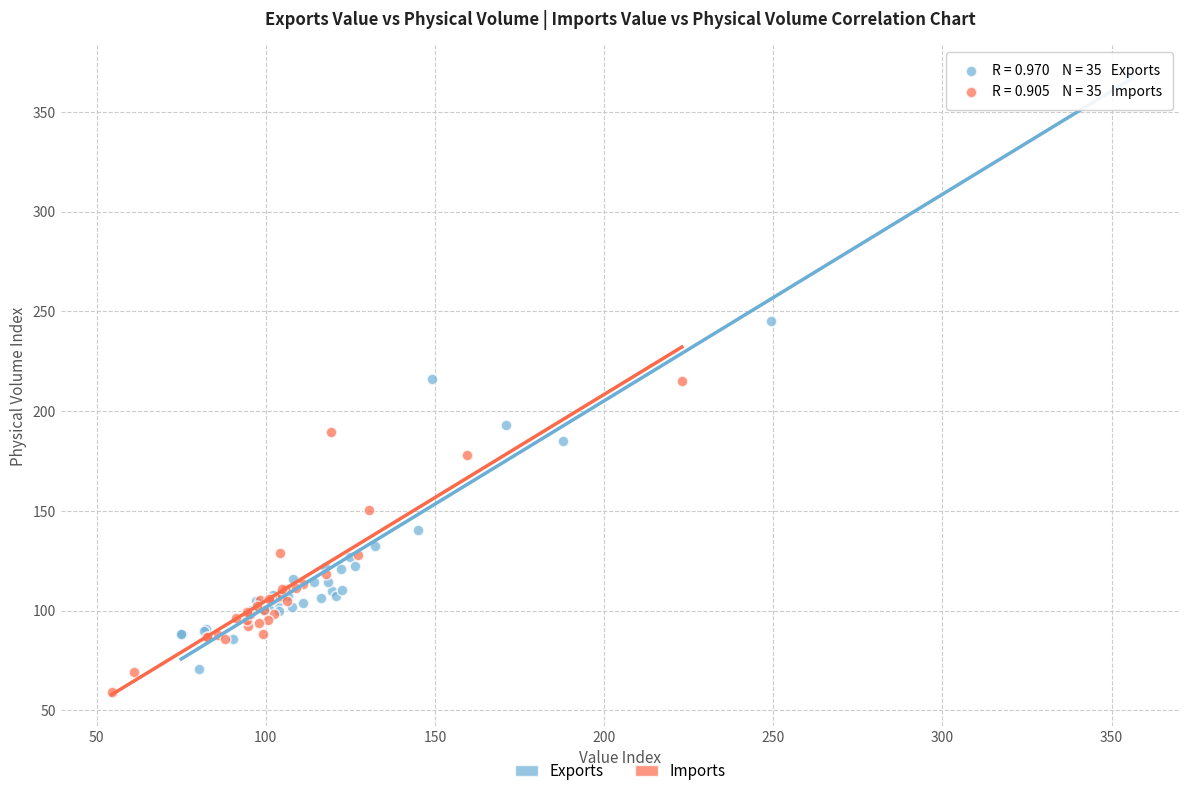

What are all the series names shown in the legend?

Exports, Imports